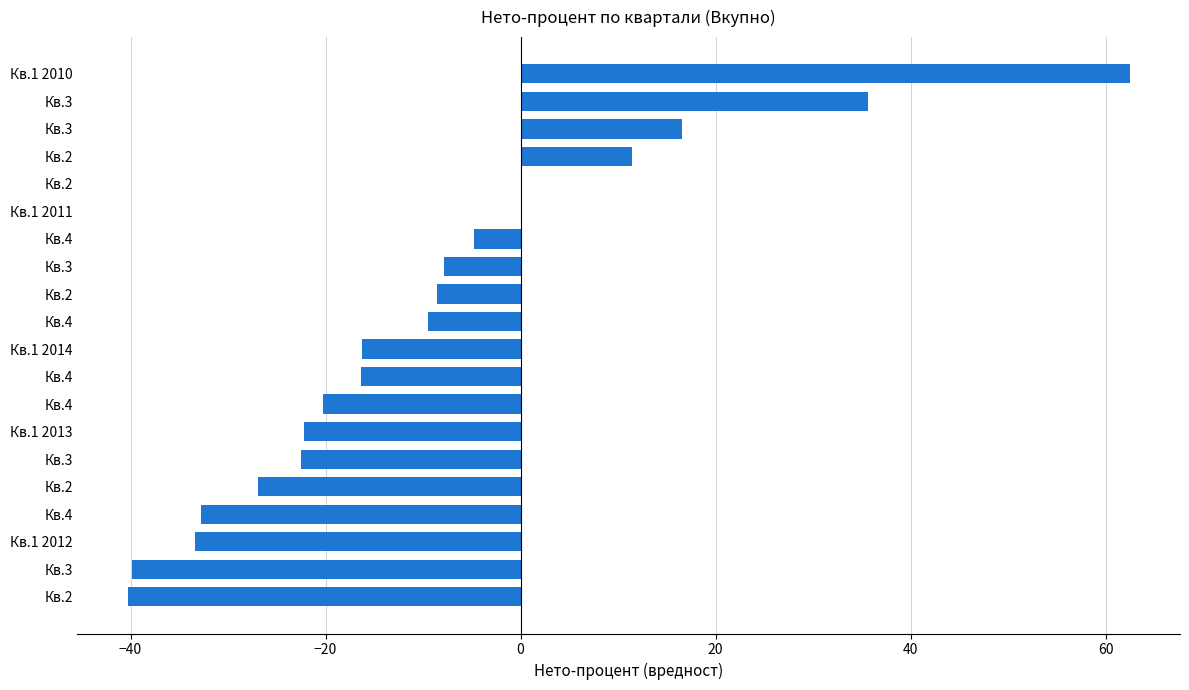

Count the number of categories in the chart.

20